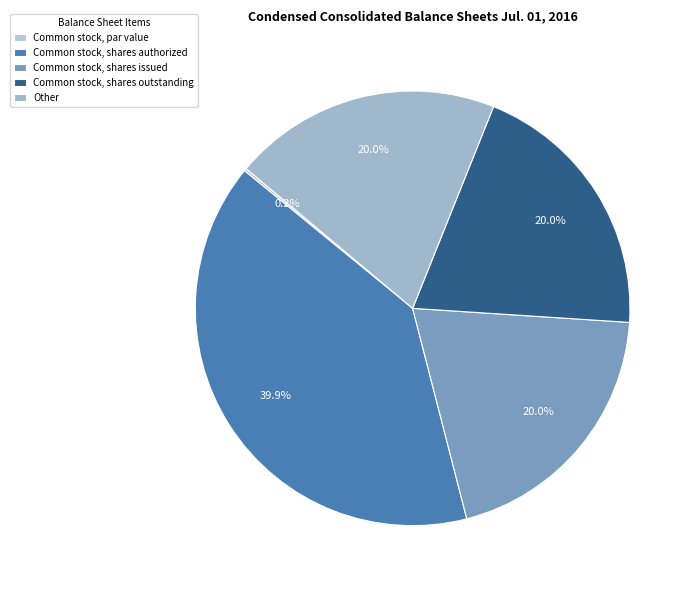

What is the change in value from Common stock, par value to Other?

+1.0